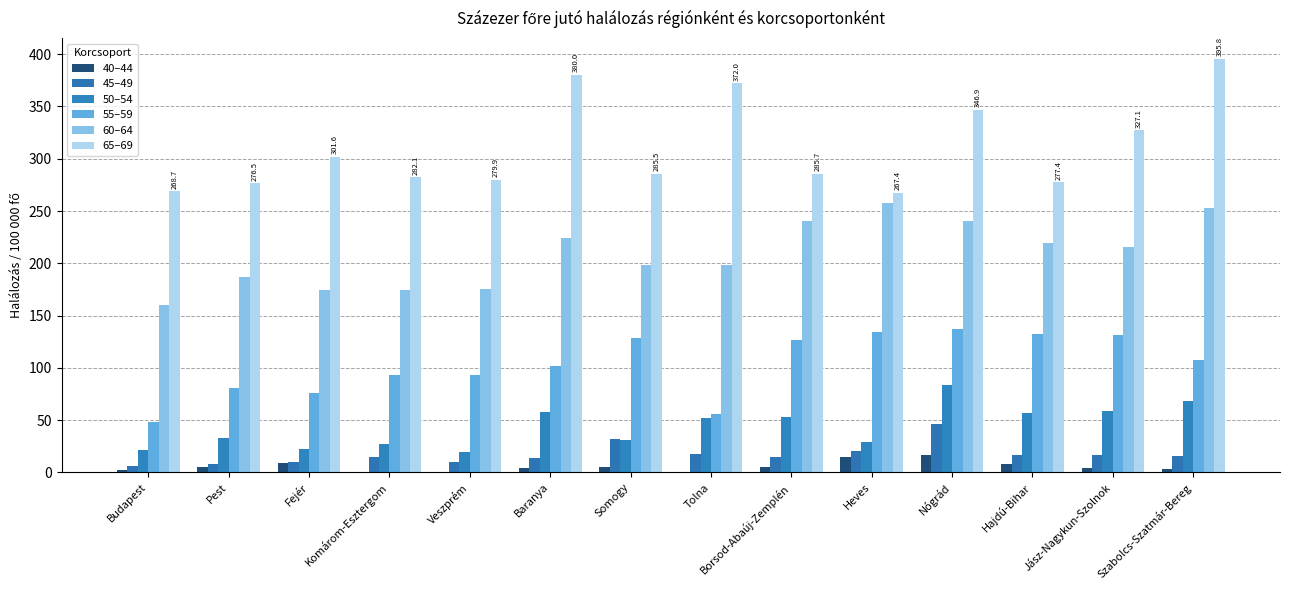

Which category has the highest value across all series?

Szabolcs-Szatmár-Bereg